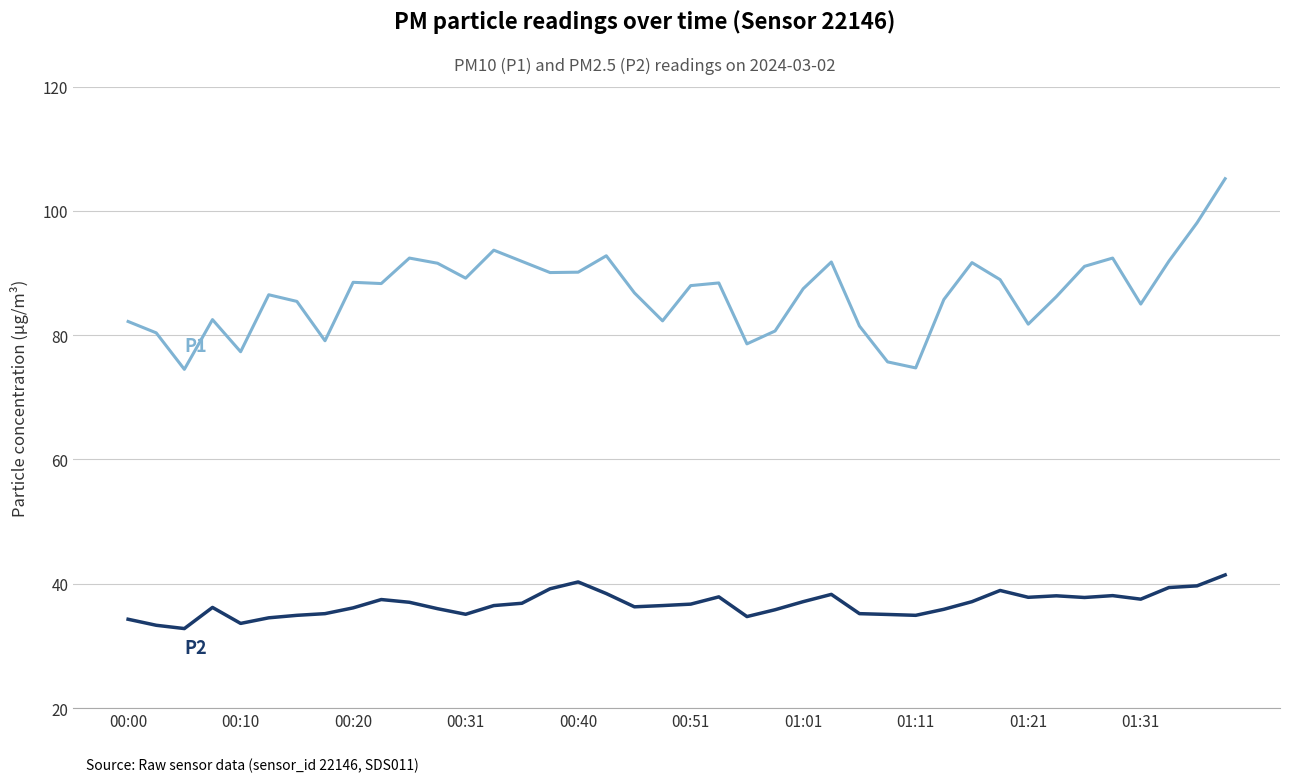

What is the maximum value shown in the chart?

105.2